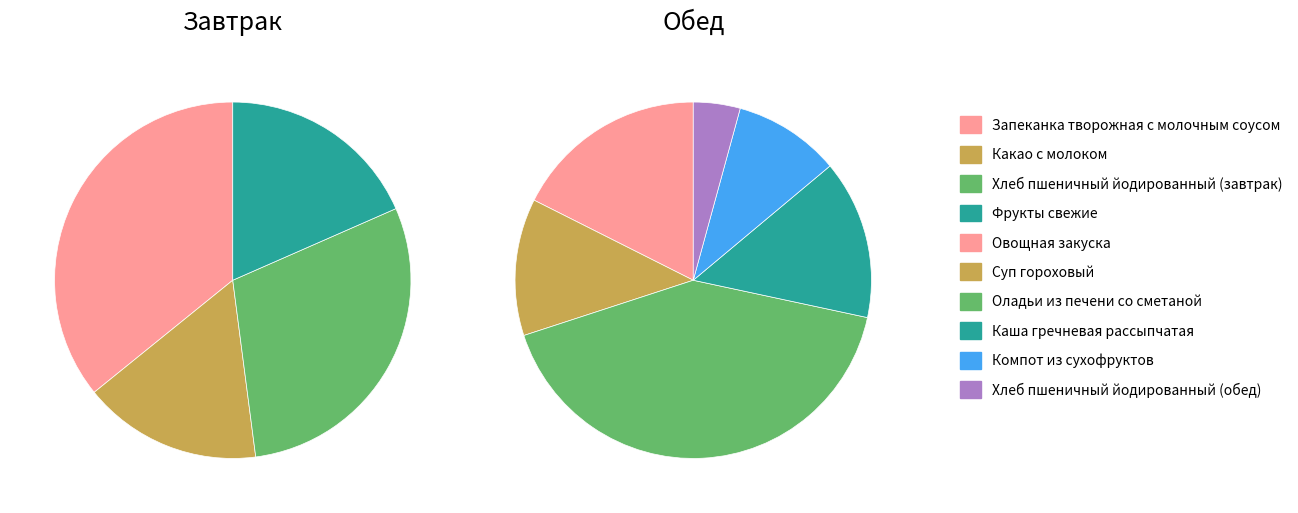

Which has a higher value, Какао с молоком or Запеканка творожная с молочным соусом?

Запеканка творожная с молочным соусом